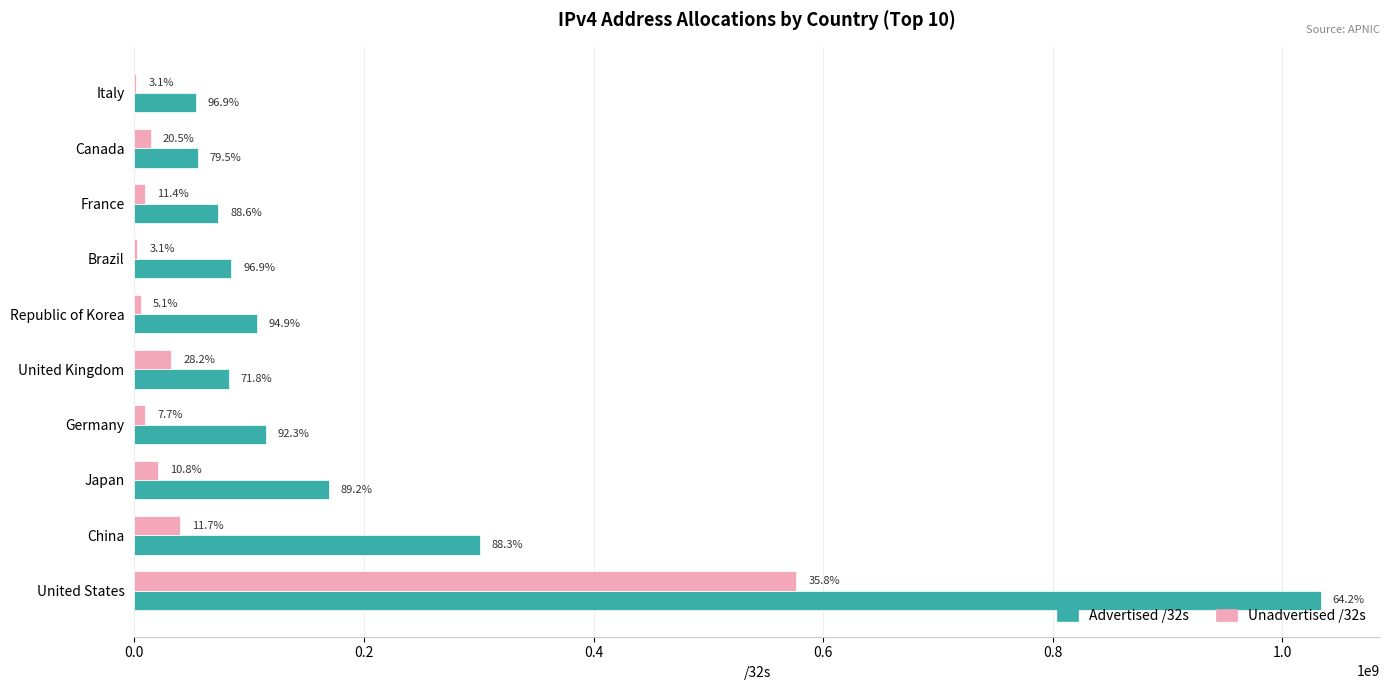

What are all the series names shown in the legend?

Advertised /32s, Unadvertised /32s